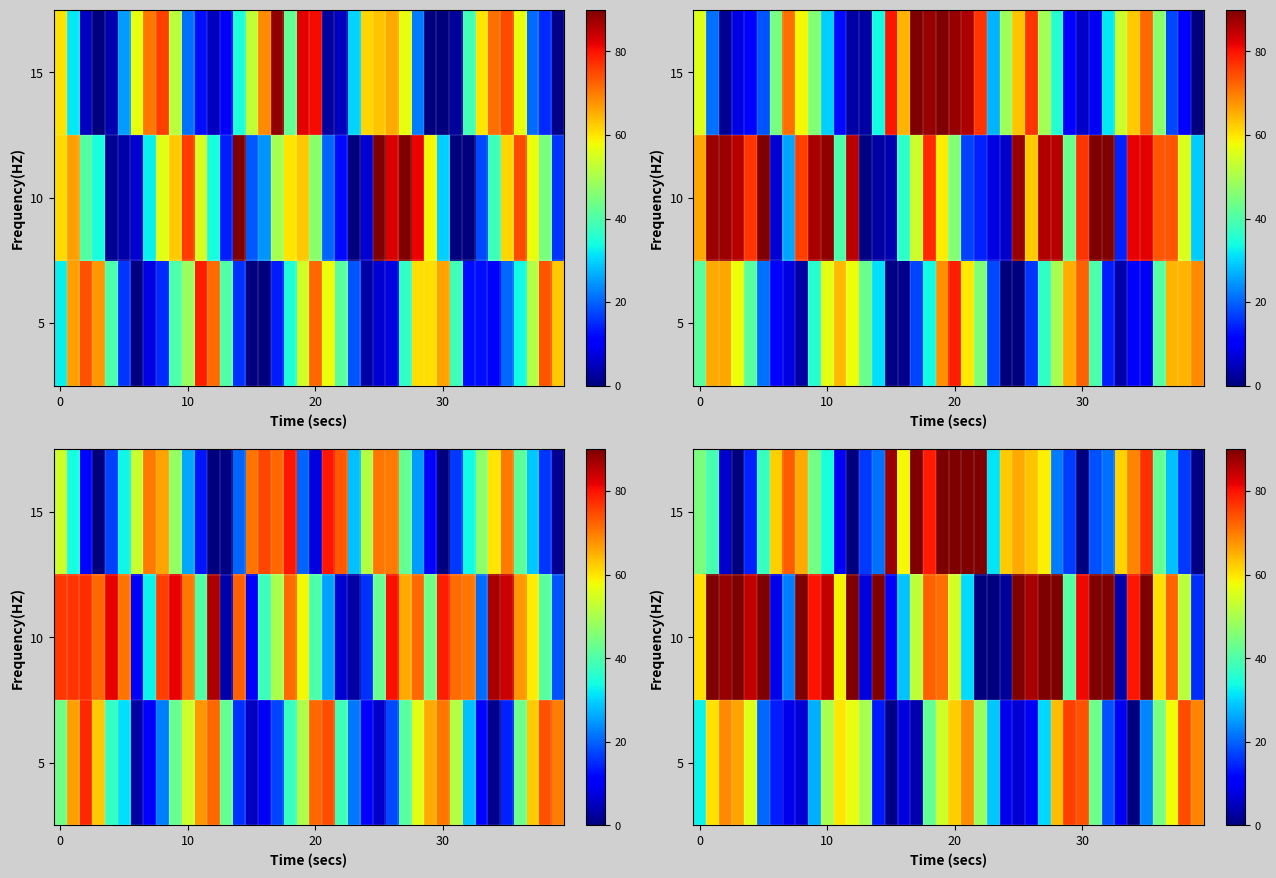

Which label corresponds to the smallest value in the chart?

34